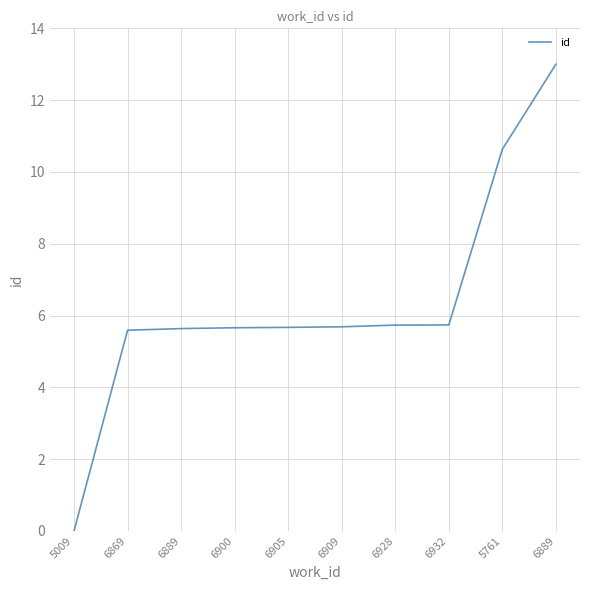

True or false: the data shows 5.7 at 6932.

True